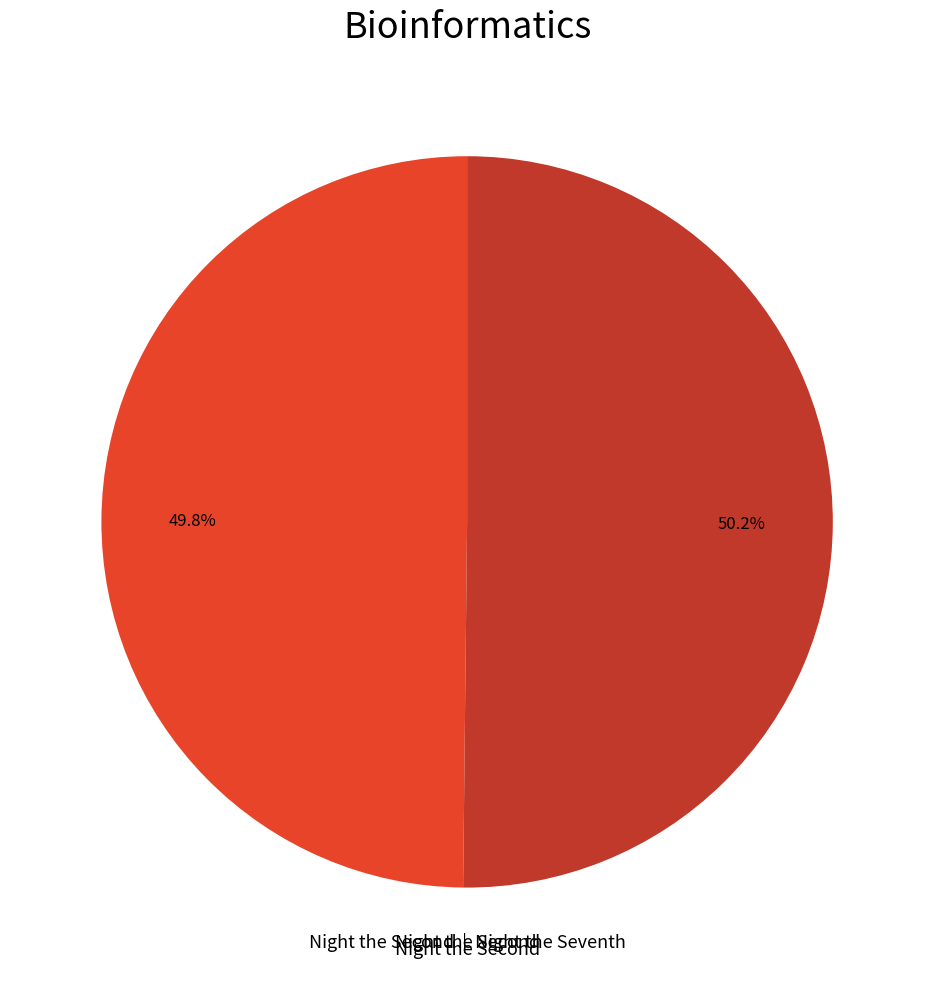

How many segments does this pie chart have?

2